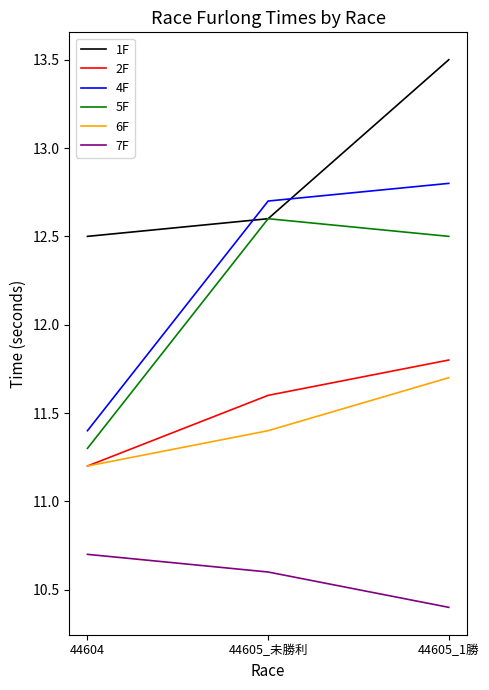

Which category has the lowest value across all series?

44605_1勝